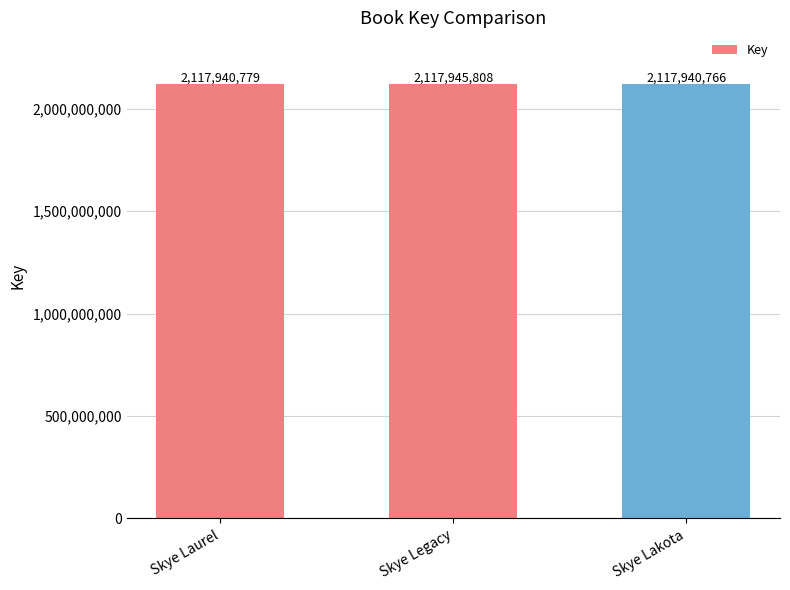

Reading left to right, transcribe all the data shown in this chart.

Skye Laurel=2117940779	Skye Legacy=2117945808	Skye Lakota=2117940766